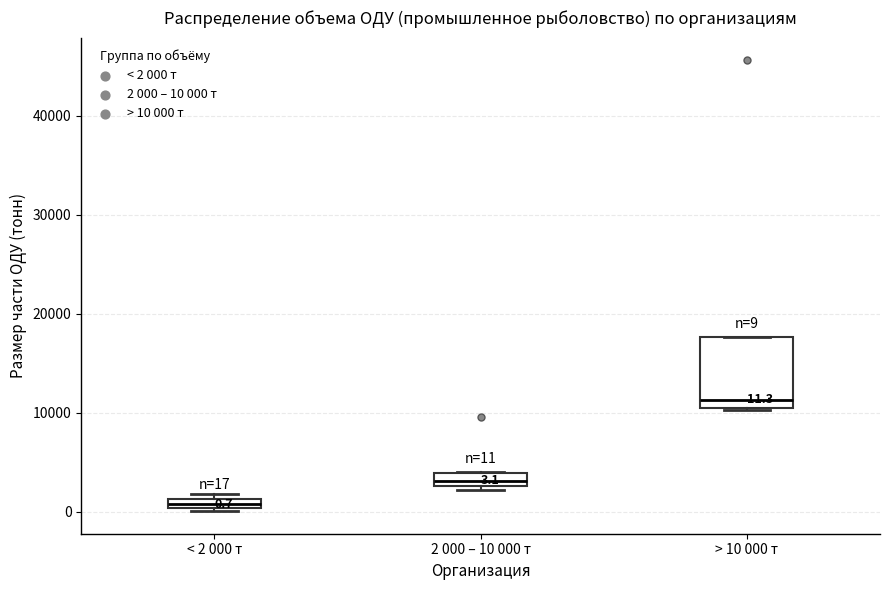

Which box has the lowest median line?

< 2 000 т